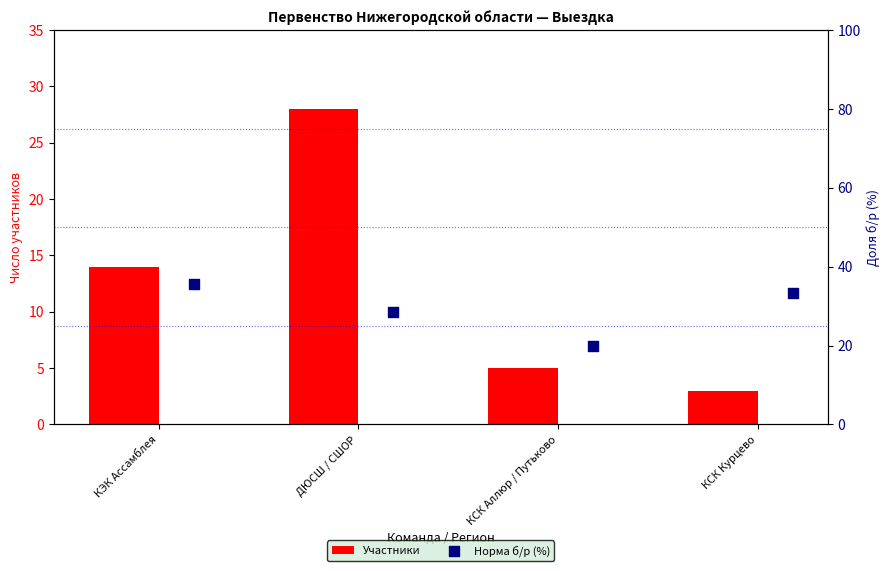

Which series has the largest total across all categories?

Норма б/р (%)